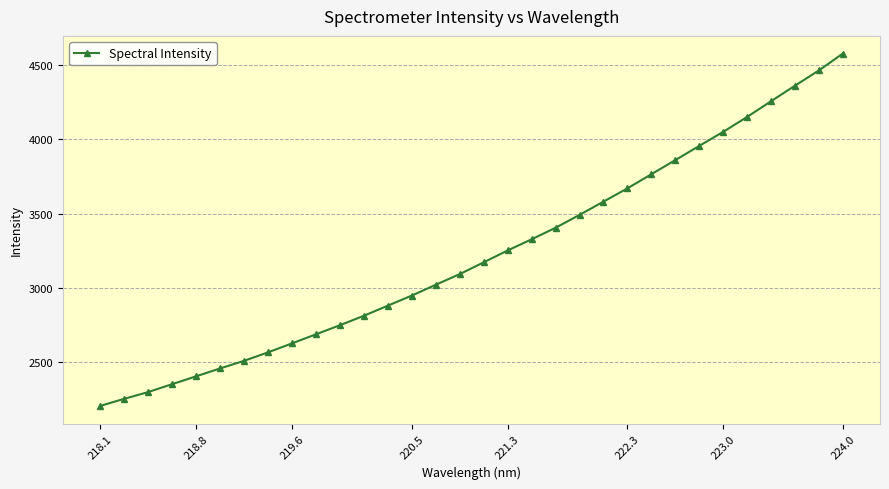

How many values are below 3172?

16